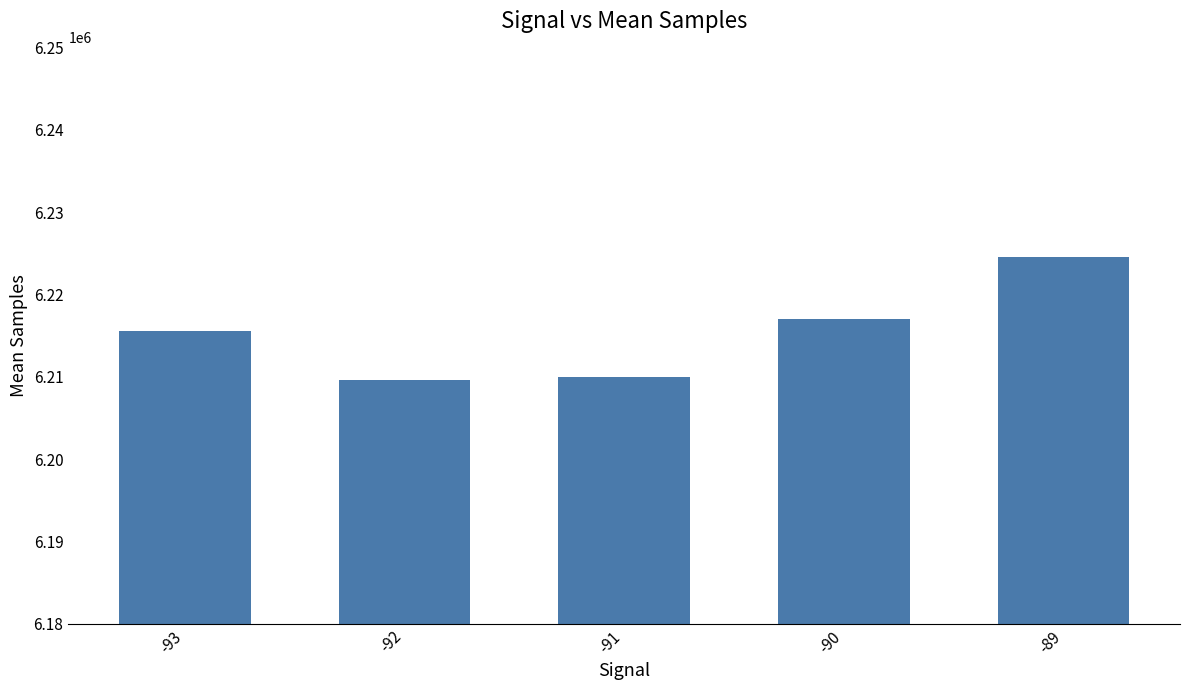

True or false: the data shows 9508968.7 at -90.

False